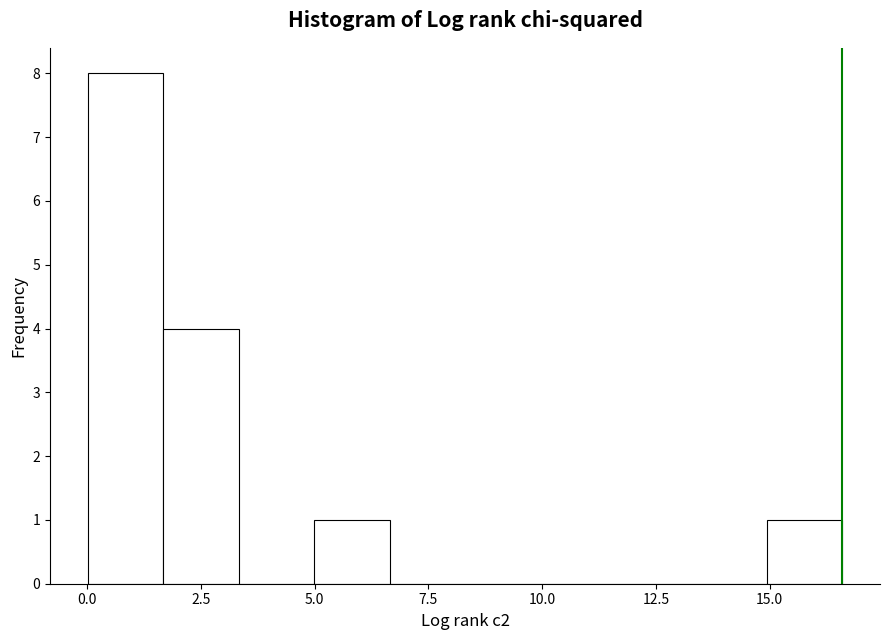

Around what value on the x-axis is the tallest bar? Give the approximate position of its centre, as read against the axis.

1.0